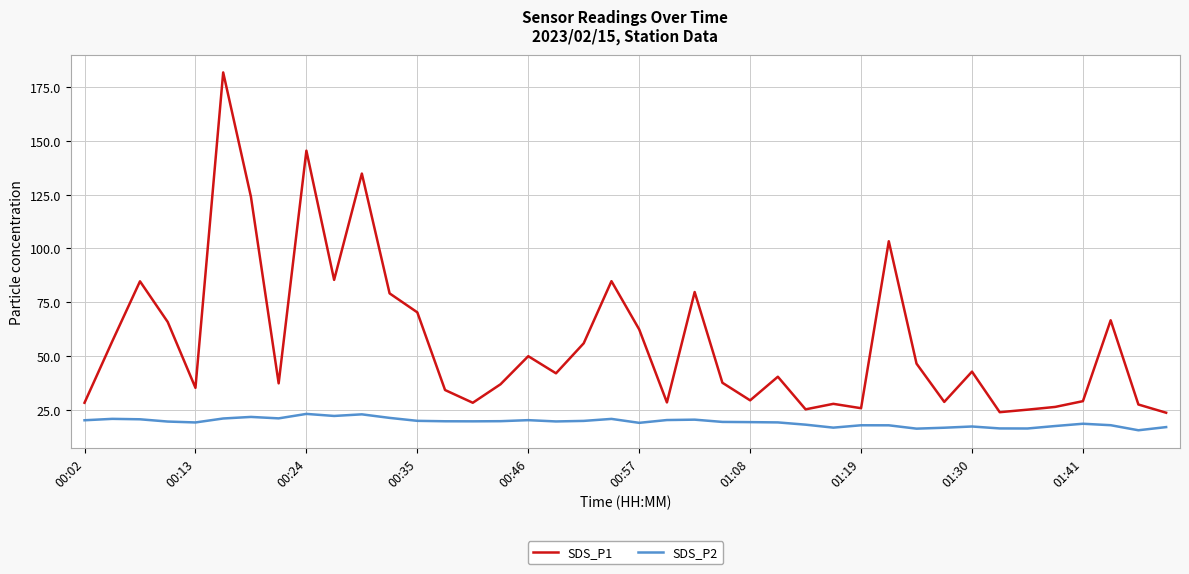

True or false: SDS_P1 and SDS_P2 intersect in this chart.

False